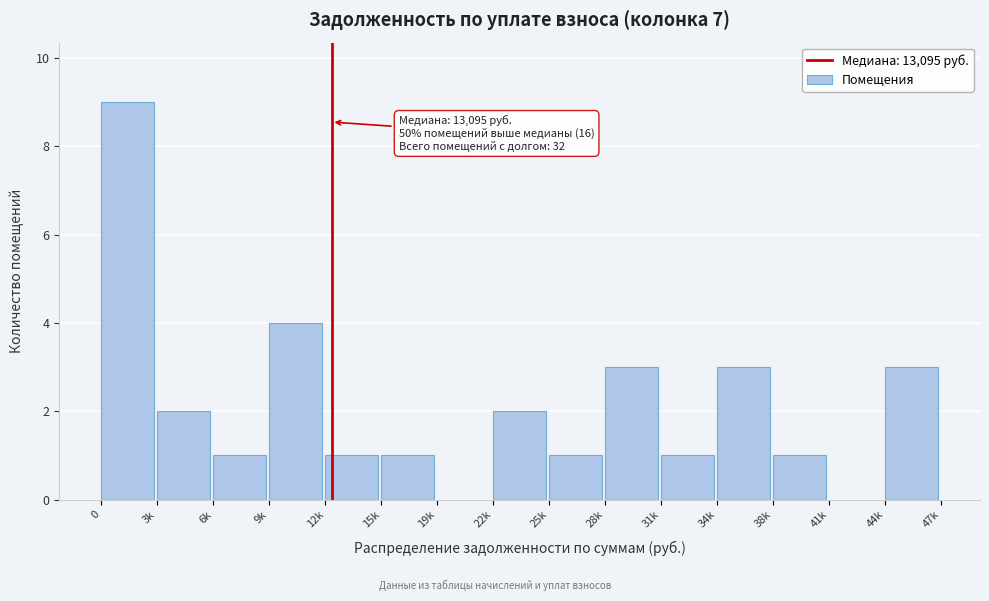

Reading left to right, transcribe all the data shown in this chart.

0=9	3k=2	6k=1	9k=4	12k=1	15k=1	19k=0	22k=2	25k=1	28k=3	31k=1	34k=3	38k=1	41k=0	44k=3